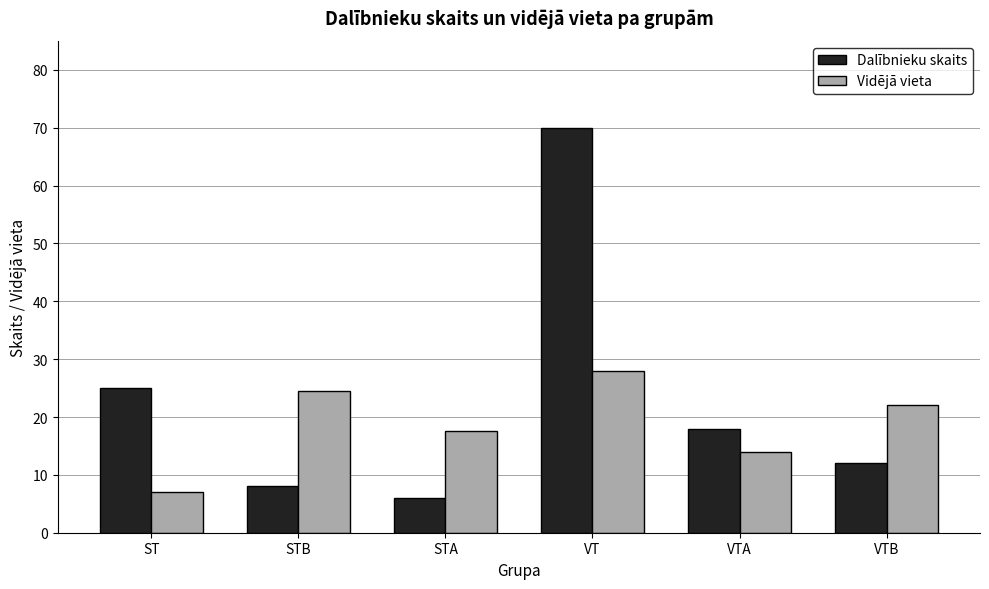

What is the label of the 6th bar from the right?

ST